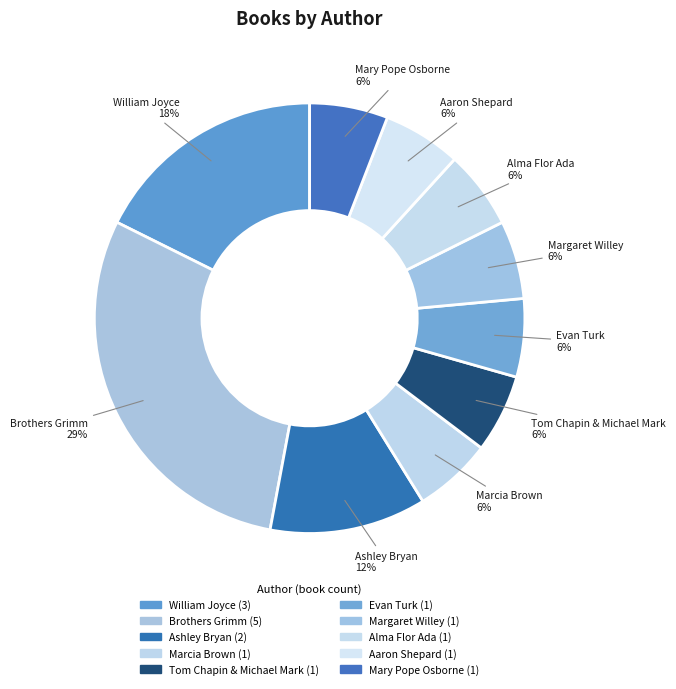

How many segments does this pie chart have?

10